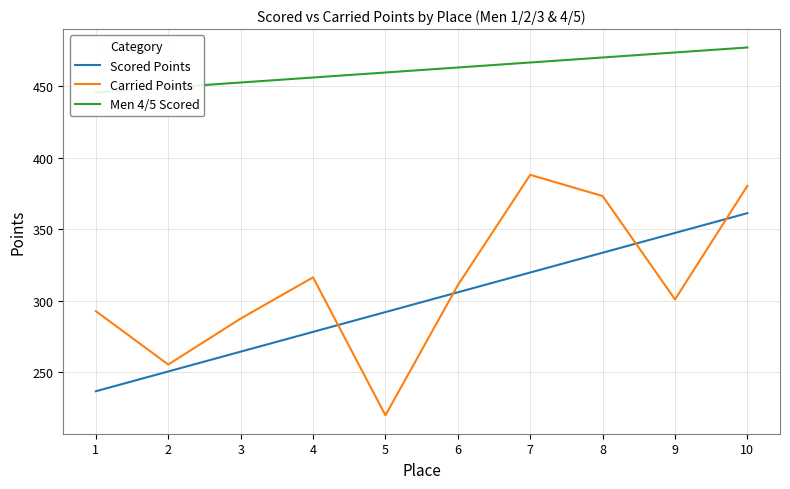

True or false: Scored Points and Carried Points intersect in this chart.

True